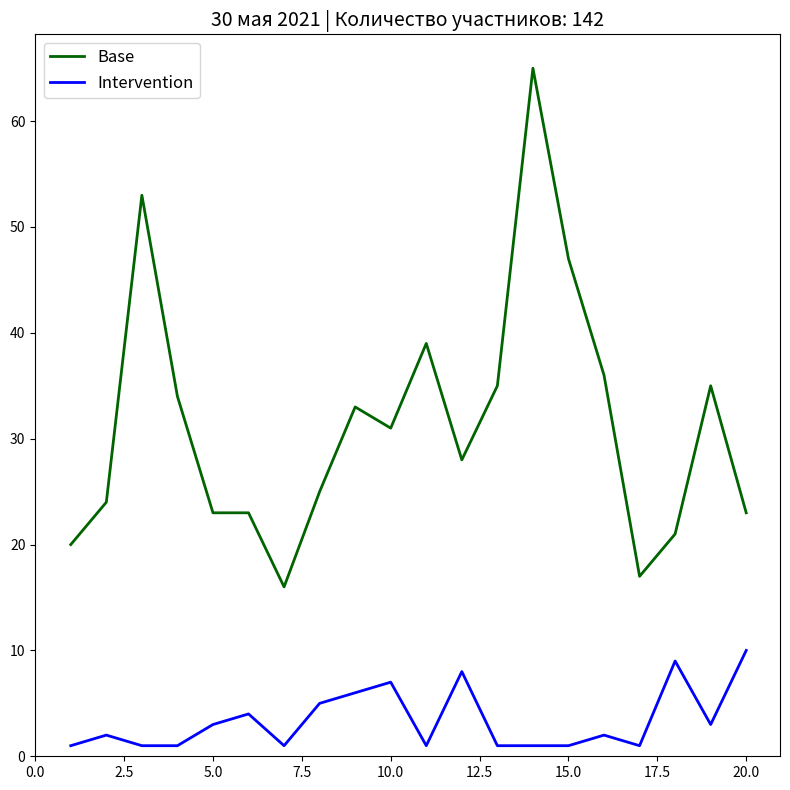

True or false: Intervention and Base intersect in this chart.

False